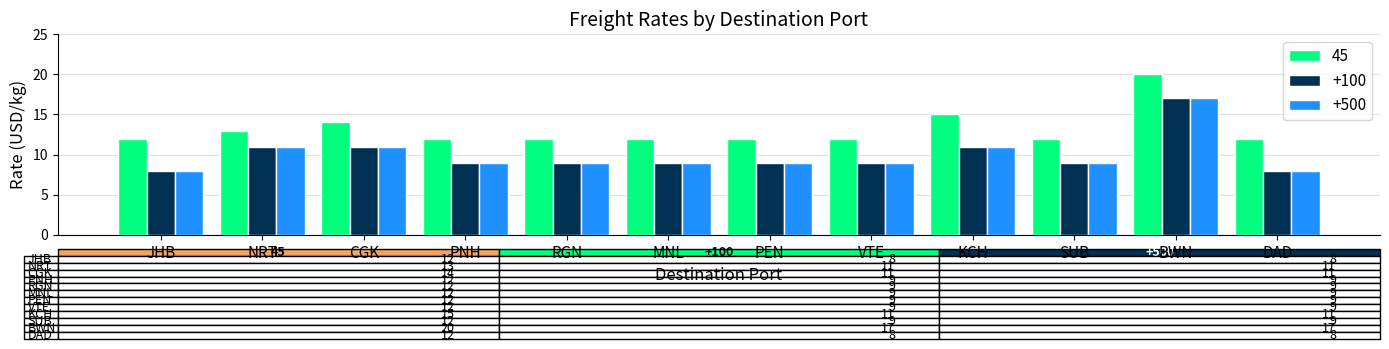

What position from the left is NRT?

2